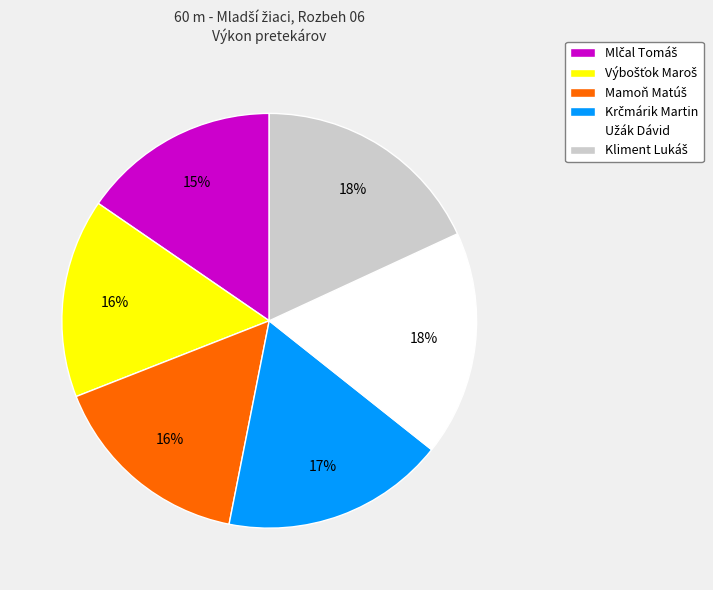

To the nearest percent, what is the average slice percentage?

17%